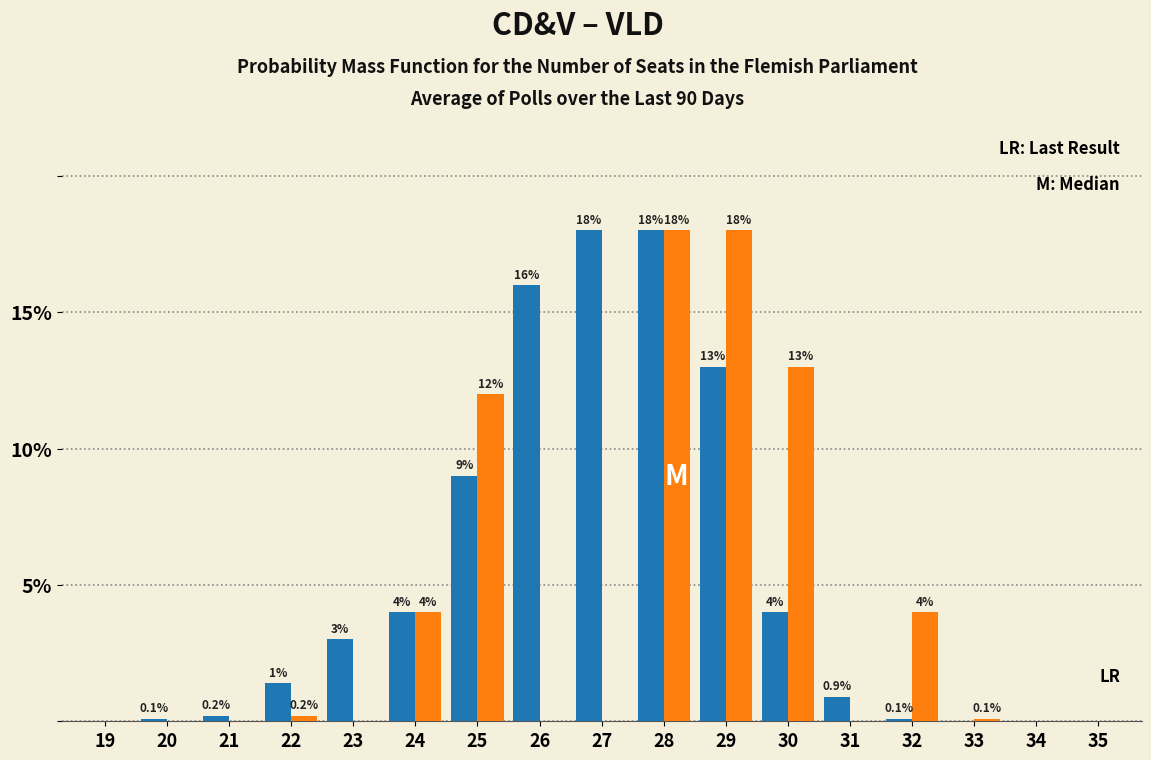

Are the bars horizontal?

No